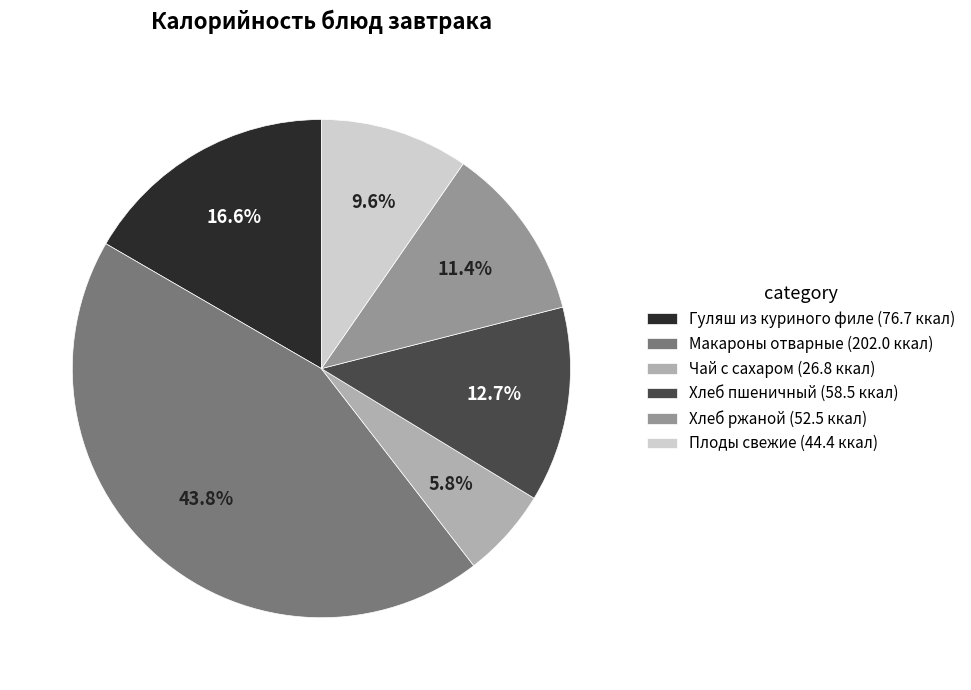

What percentage is the Хлеб ржаной slice, to the nearest percent?

11%